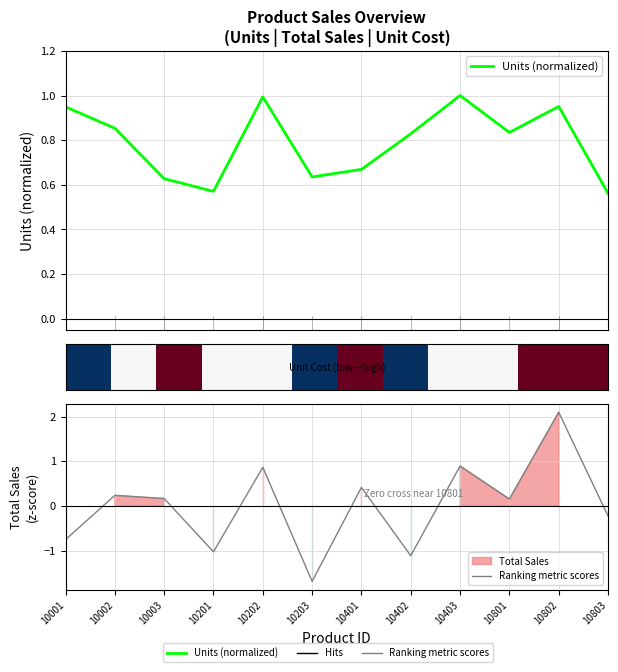

Between 10202 and 10403, which series saw the biggest shift?

Ranking metric scores